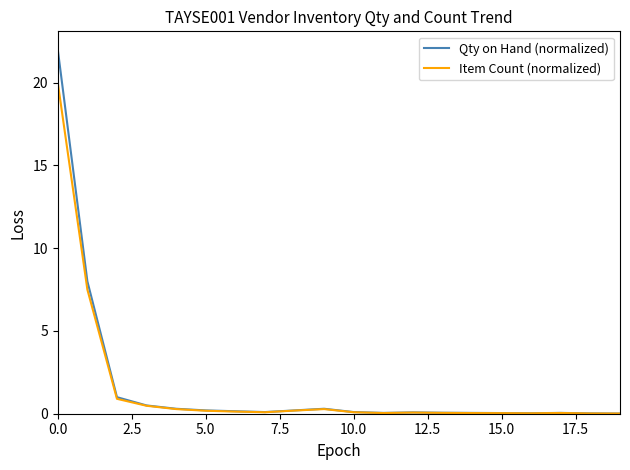

What is the average value of the Qty on Hand (normalized) series?

1.7